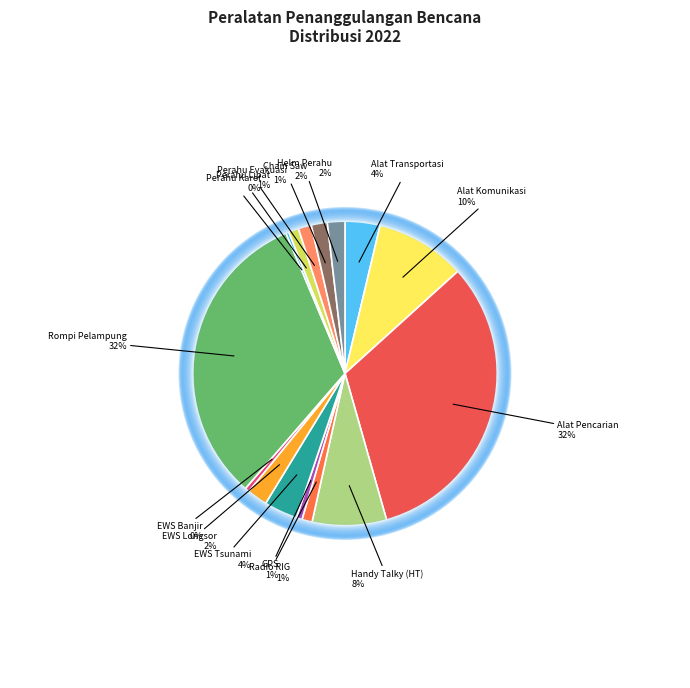

Count the number of slices in the pie.

15